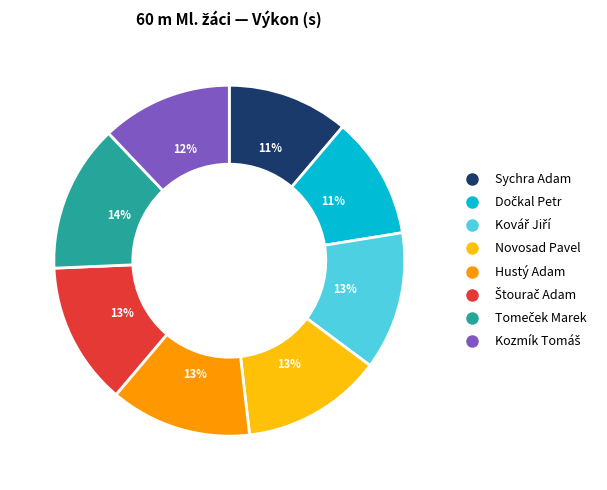

Is there any slice that represents more than half of the pie?

No